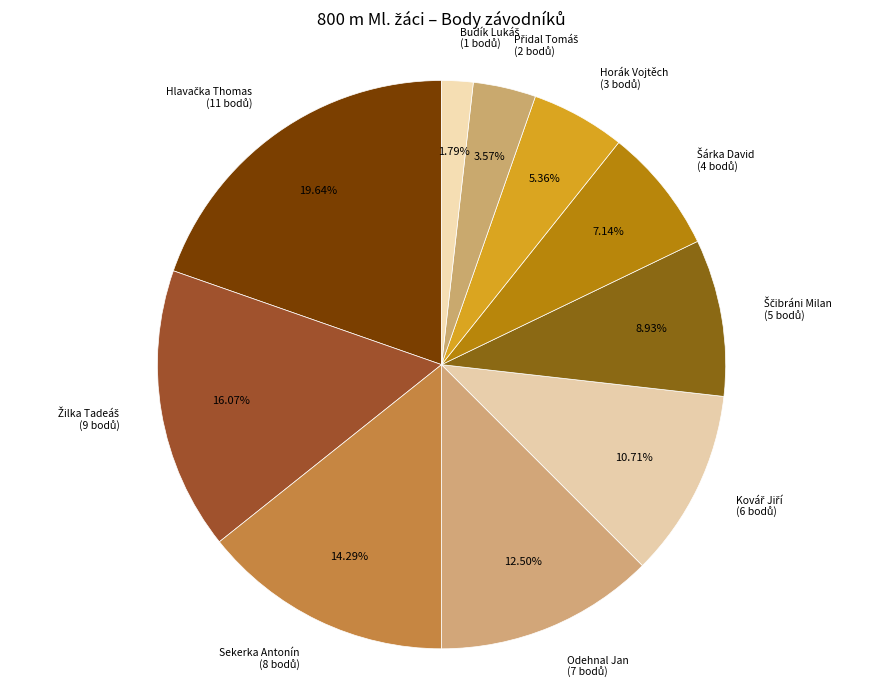

To the nearest percent, what is the average slice percentage?

10%